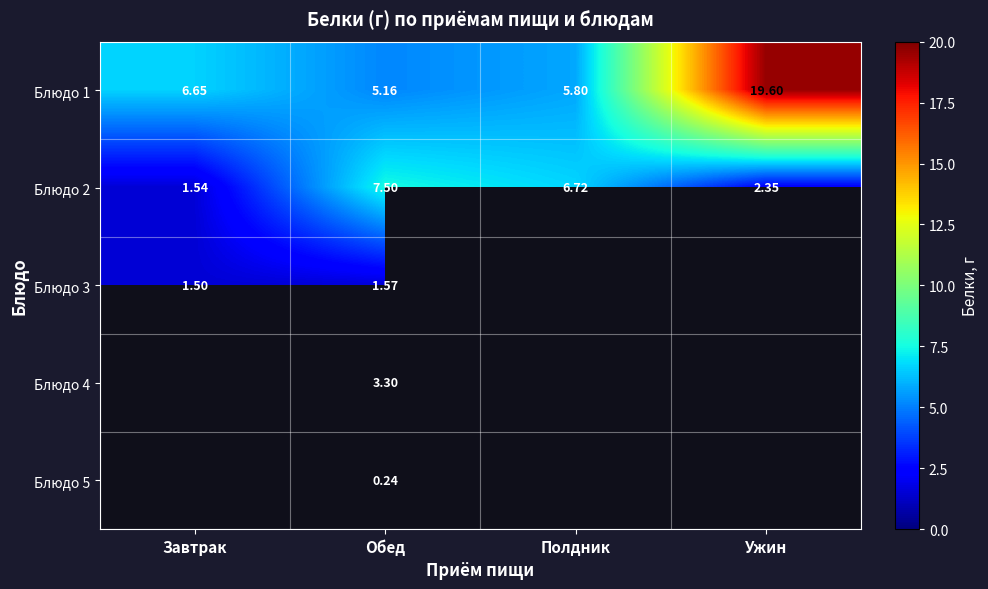

Rank the categories by Блюдо 1 value from lowest to highest.

Обед, Полдник, Завтрак, Ужин